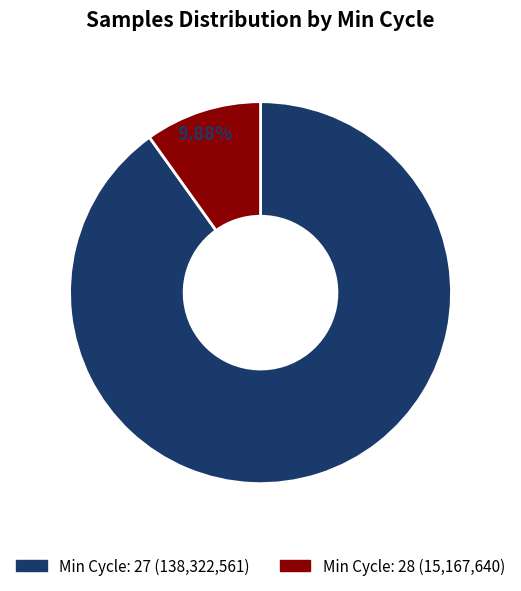

Is there any slice that represents more than half of the pie?

Yes